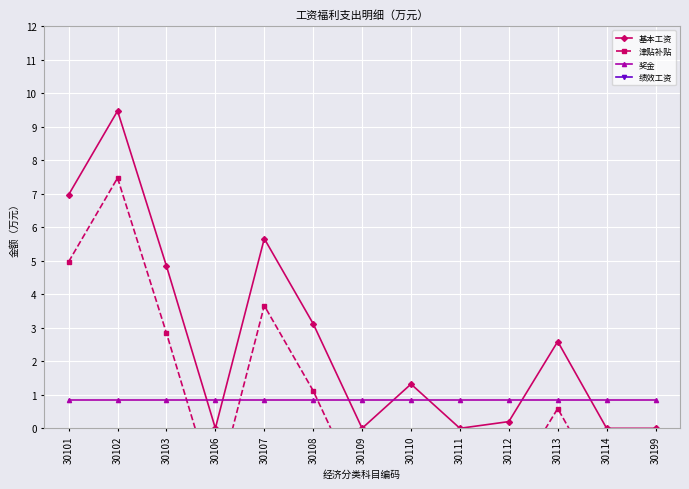

How many lines are shown in the chart?

4